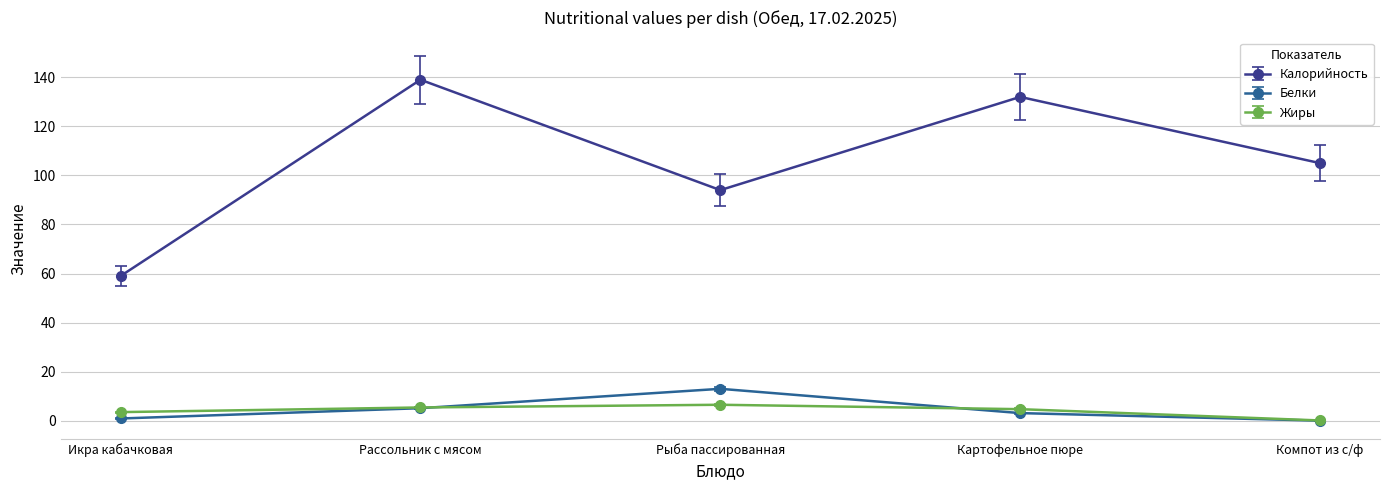

What position from the left is Рассольник с мясом?

2